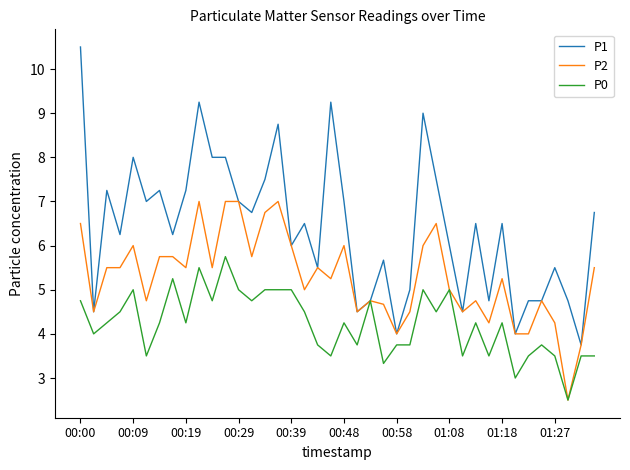

Rank the series by their maximum value, from highest to lowest.

P1, P2, P0